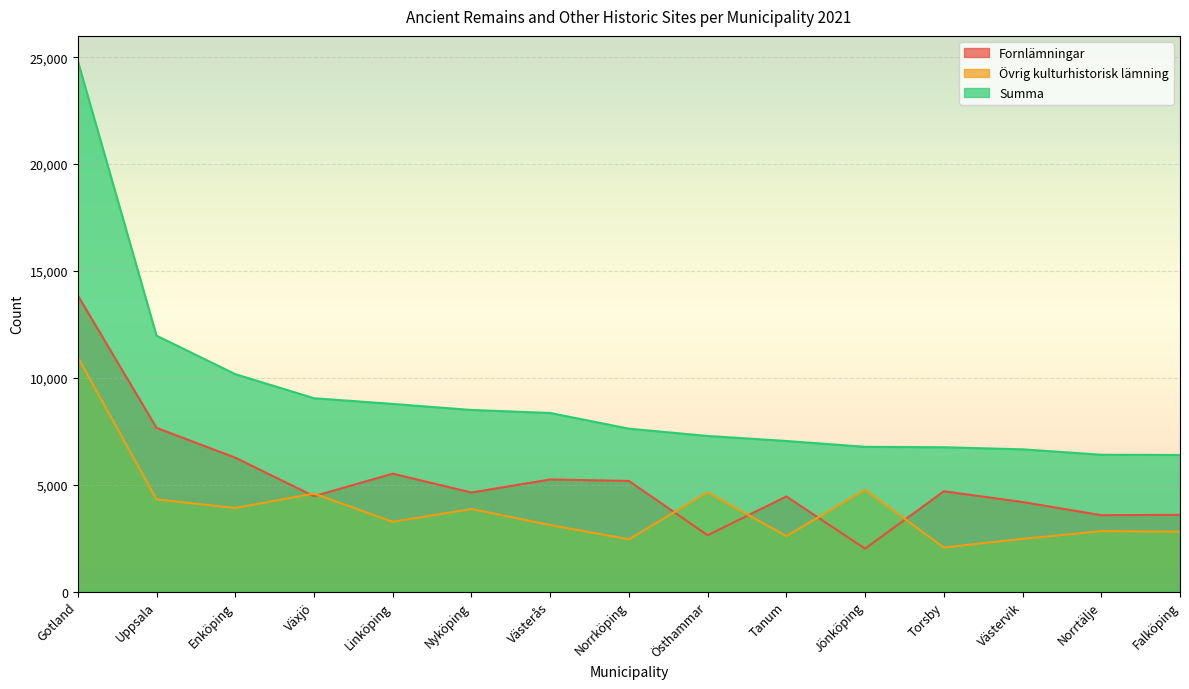

Where is Övrig kulturhistorisk lämning nearest to the value 6513?

Jönköping